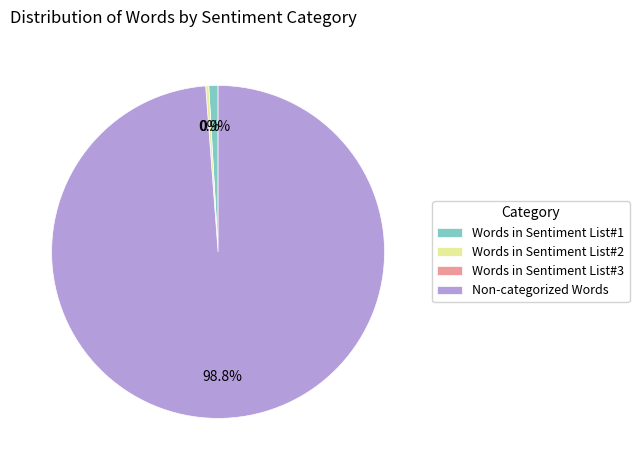

Which category has the biggest portion of the pie?

Non-categorized Words